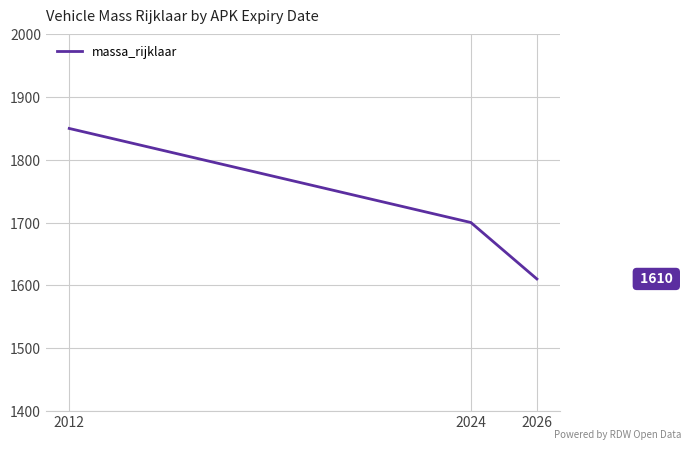

Reading right to left, what are all the values shown in this chart?

1610	1700	1850